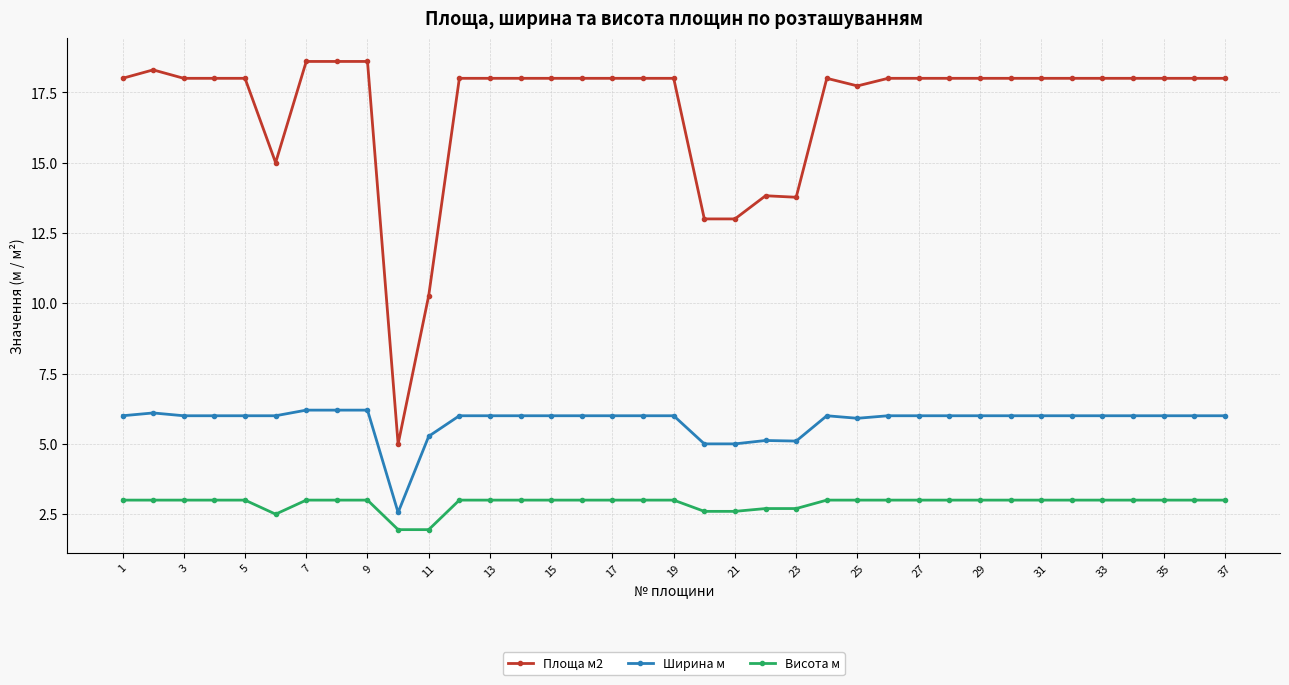

Rank the series by their maximum value, from lowest to highest.

Висота м, Ширина м, Площа м2